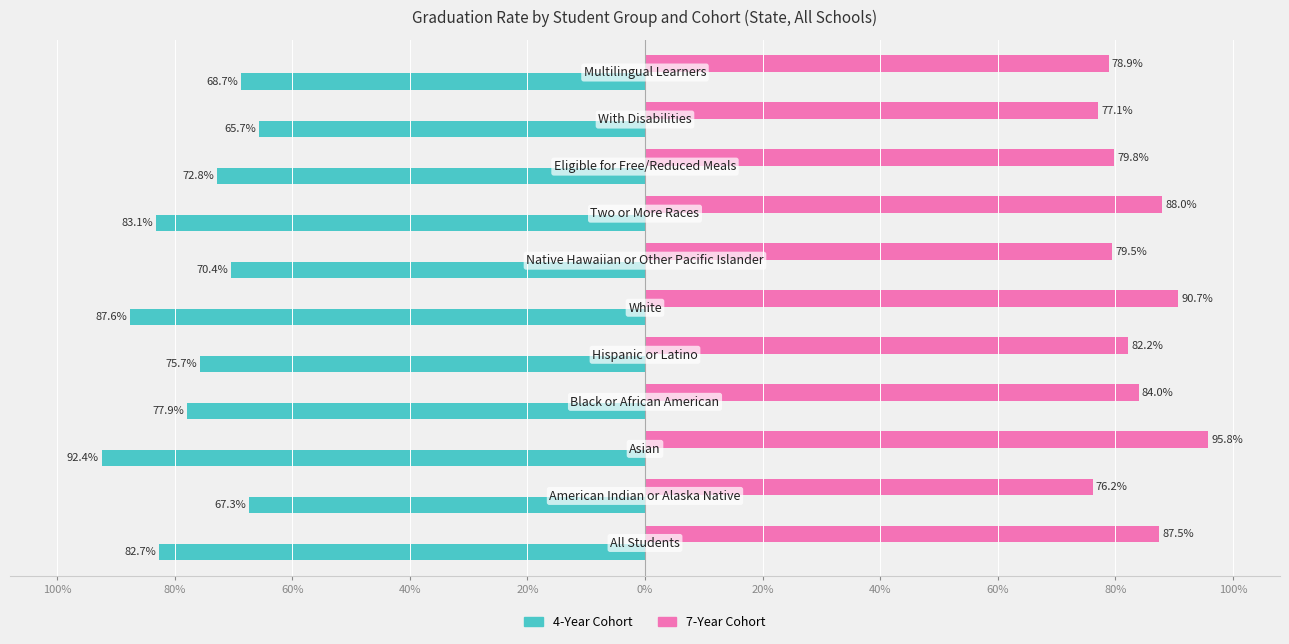

What is the smallest value displayed?

-0.9